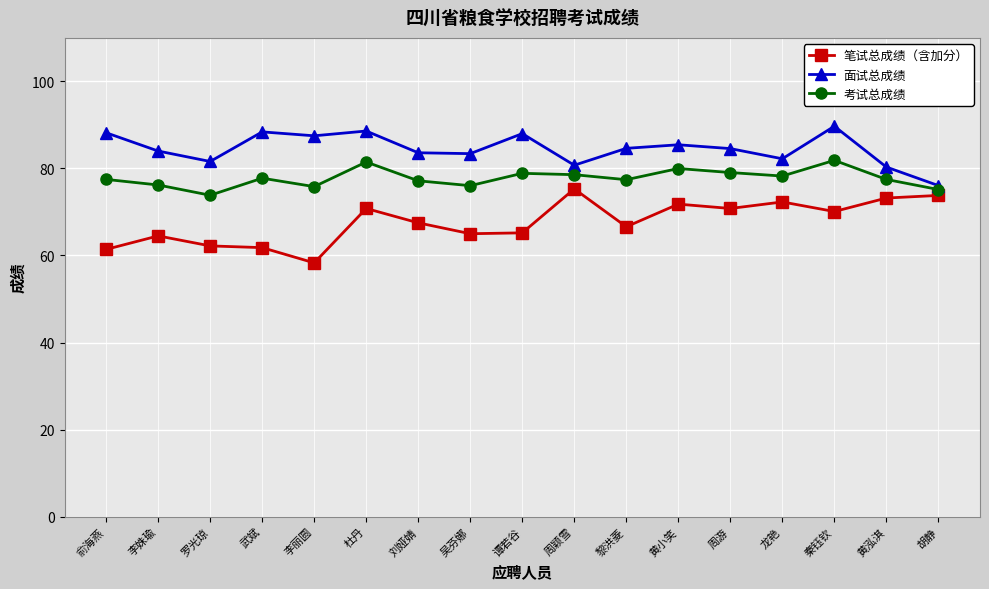

At which label does 面试总成绩 reach its minimum?

胡静